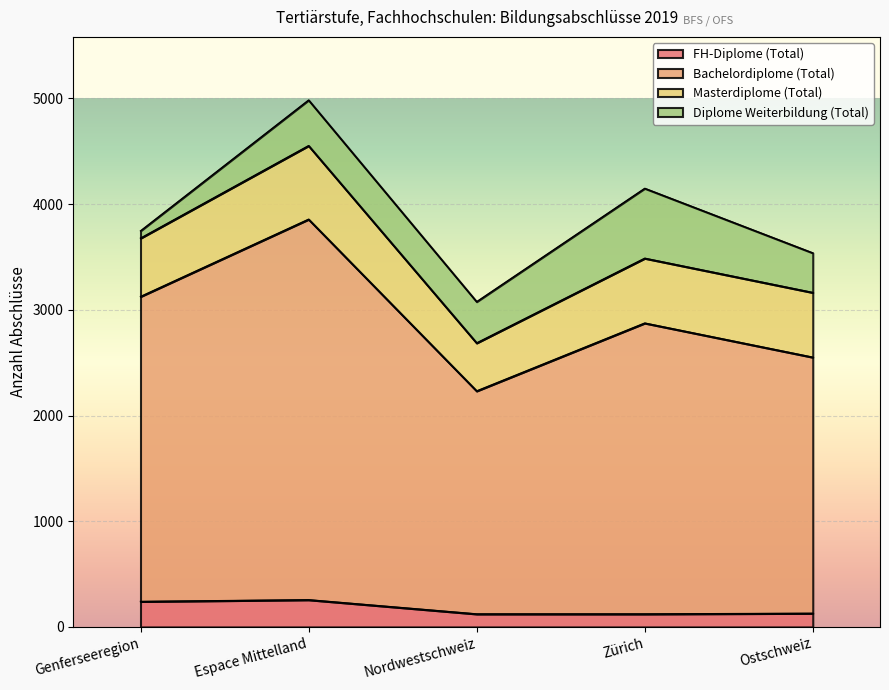

Is it true that Bachelordiplome (Total) equals 983 at Genferseeregion?

False